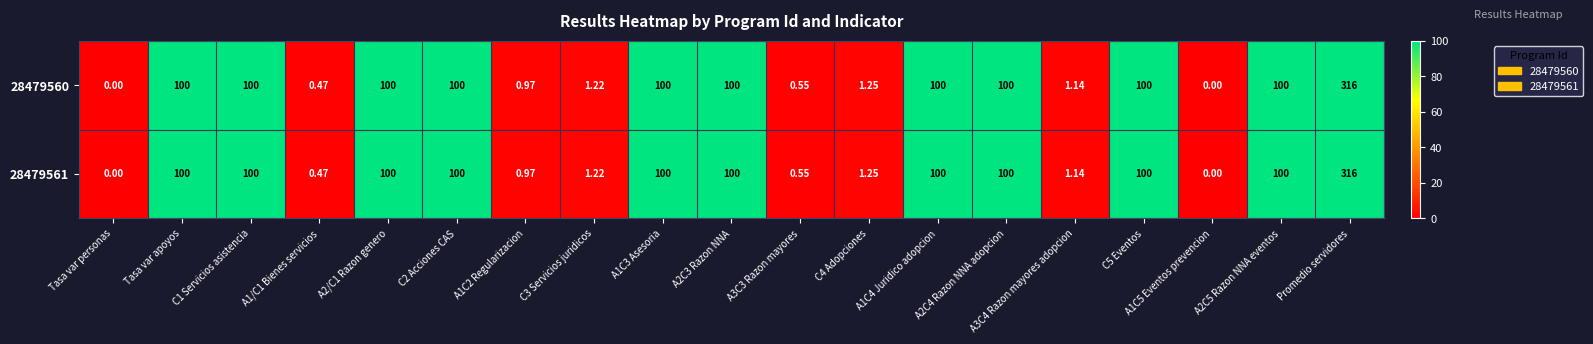

At which category is the sum across all series the highest?

Promedio servidores